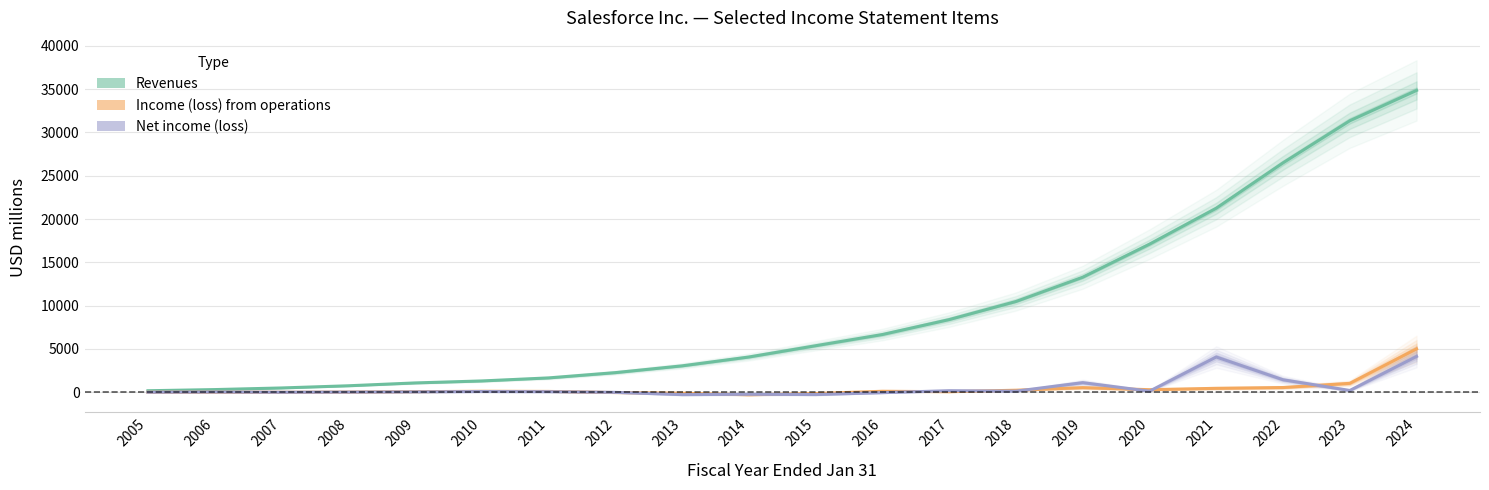

What is the difference between the highest and lowest values at 2016?

6714